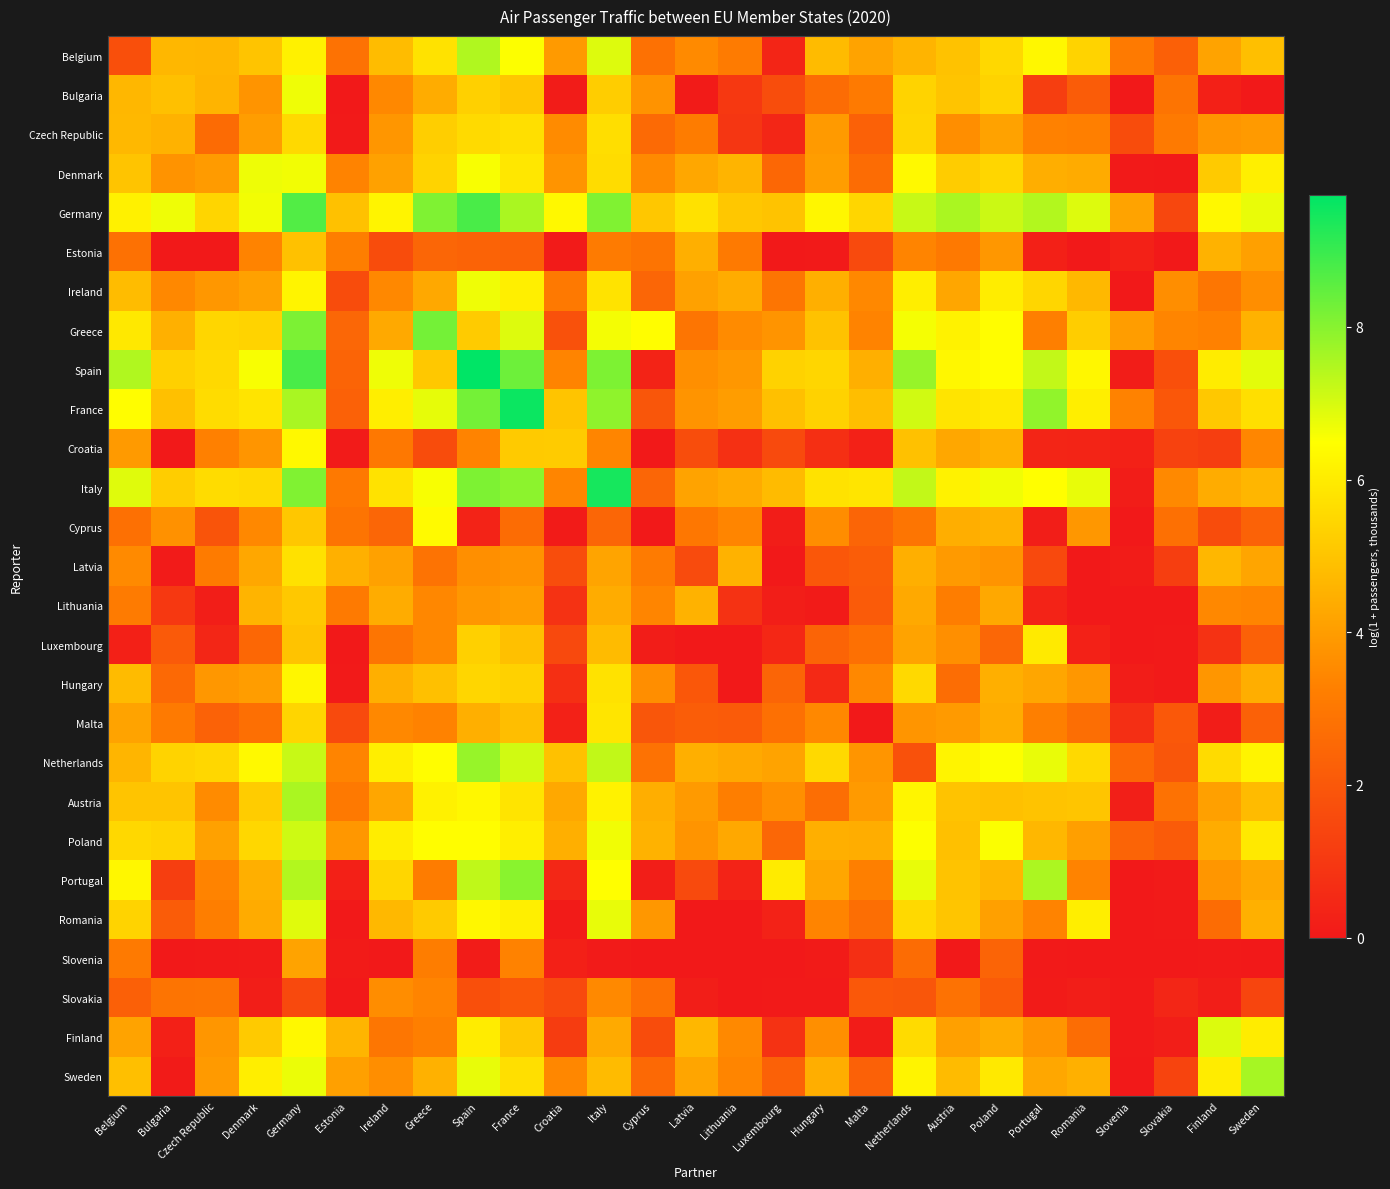

At which category is the sum across all series the highest?

Germany